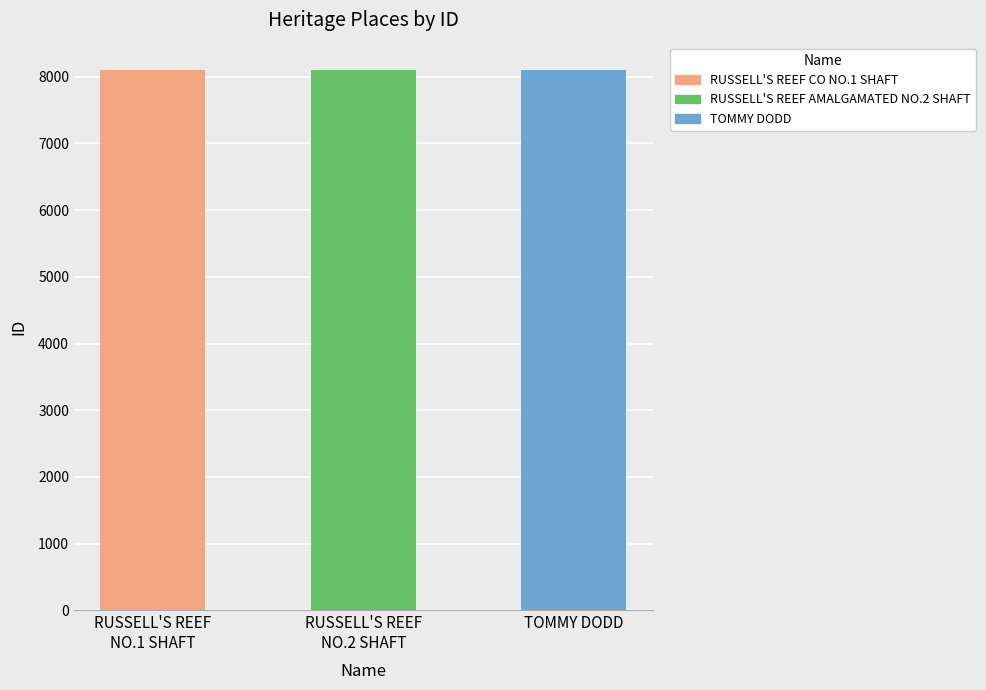

True or false: the data shows 8104 at TOMMY DODD.

True